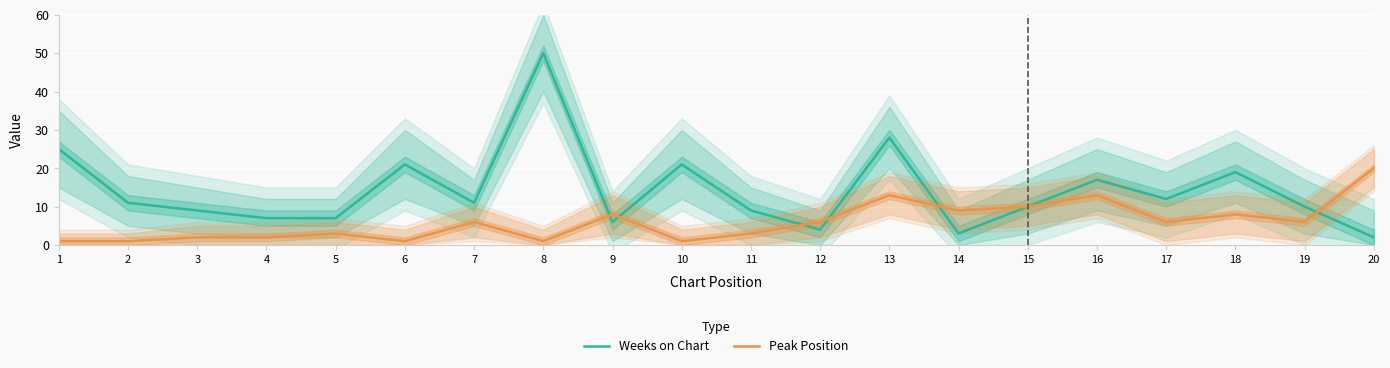

Where is Weeks on Chart nearest to the value 26?

1